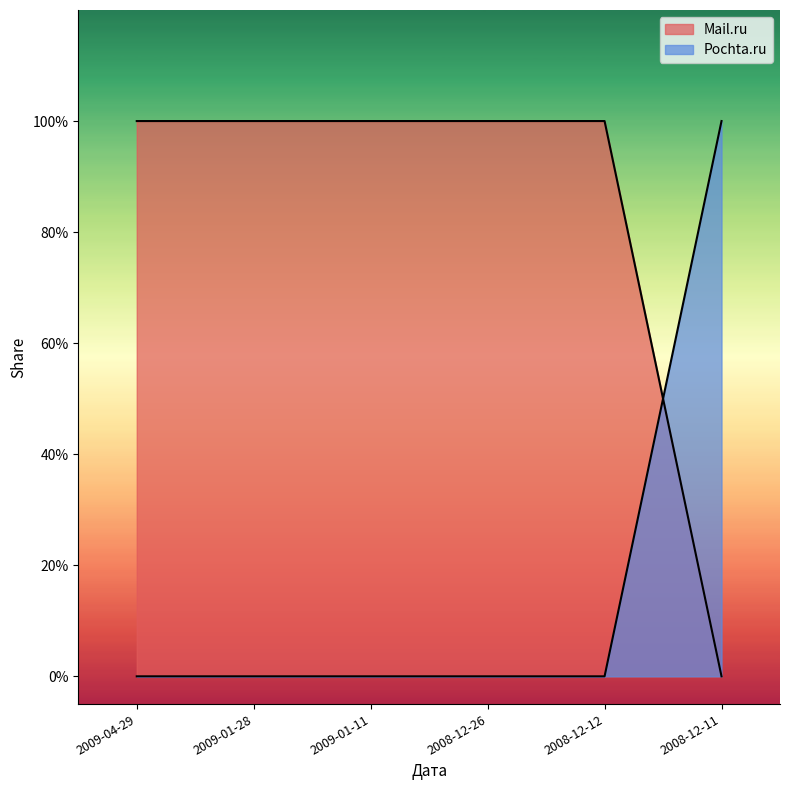

Reading left to right, extract all data points from this chart.

Mail.ru: 1	1	1	1	1	0
Pochta.ru: 0	0	0	0	0	1